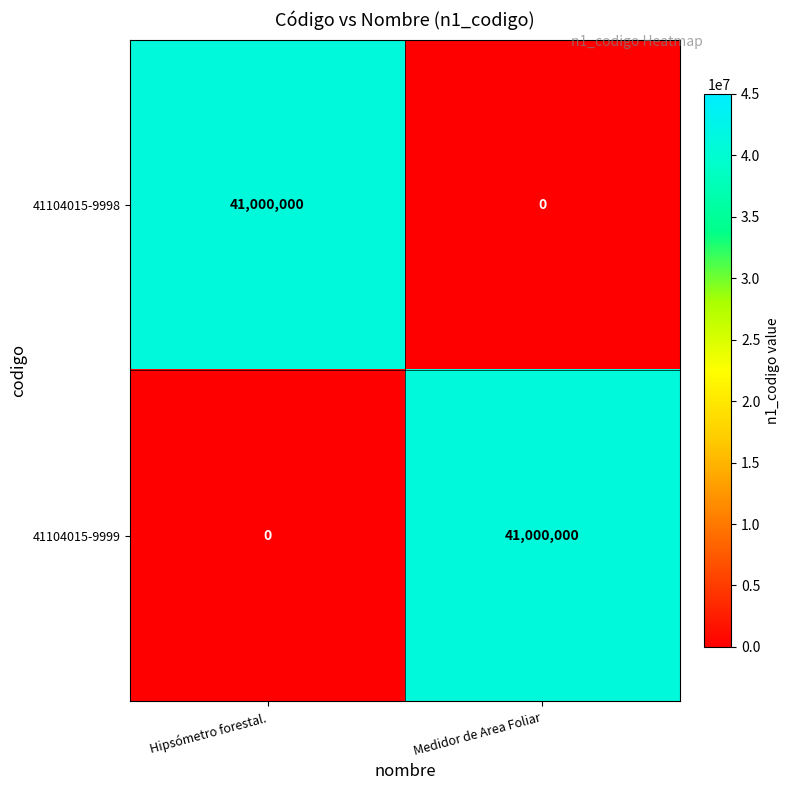

What is the approximate value of 41104015-9999 at Medidor de Area Foliar, to the nearest 10?

41000000